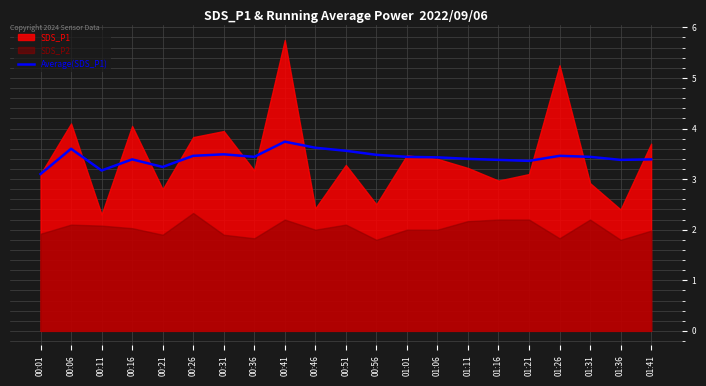

What is the average value?

3.4